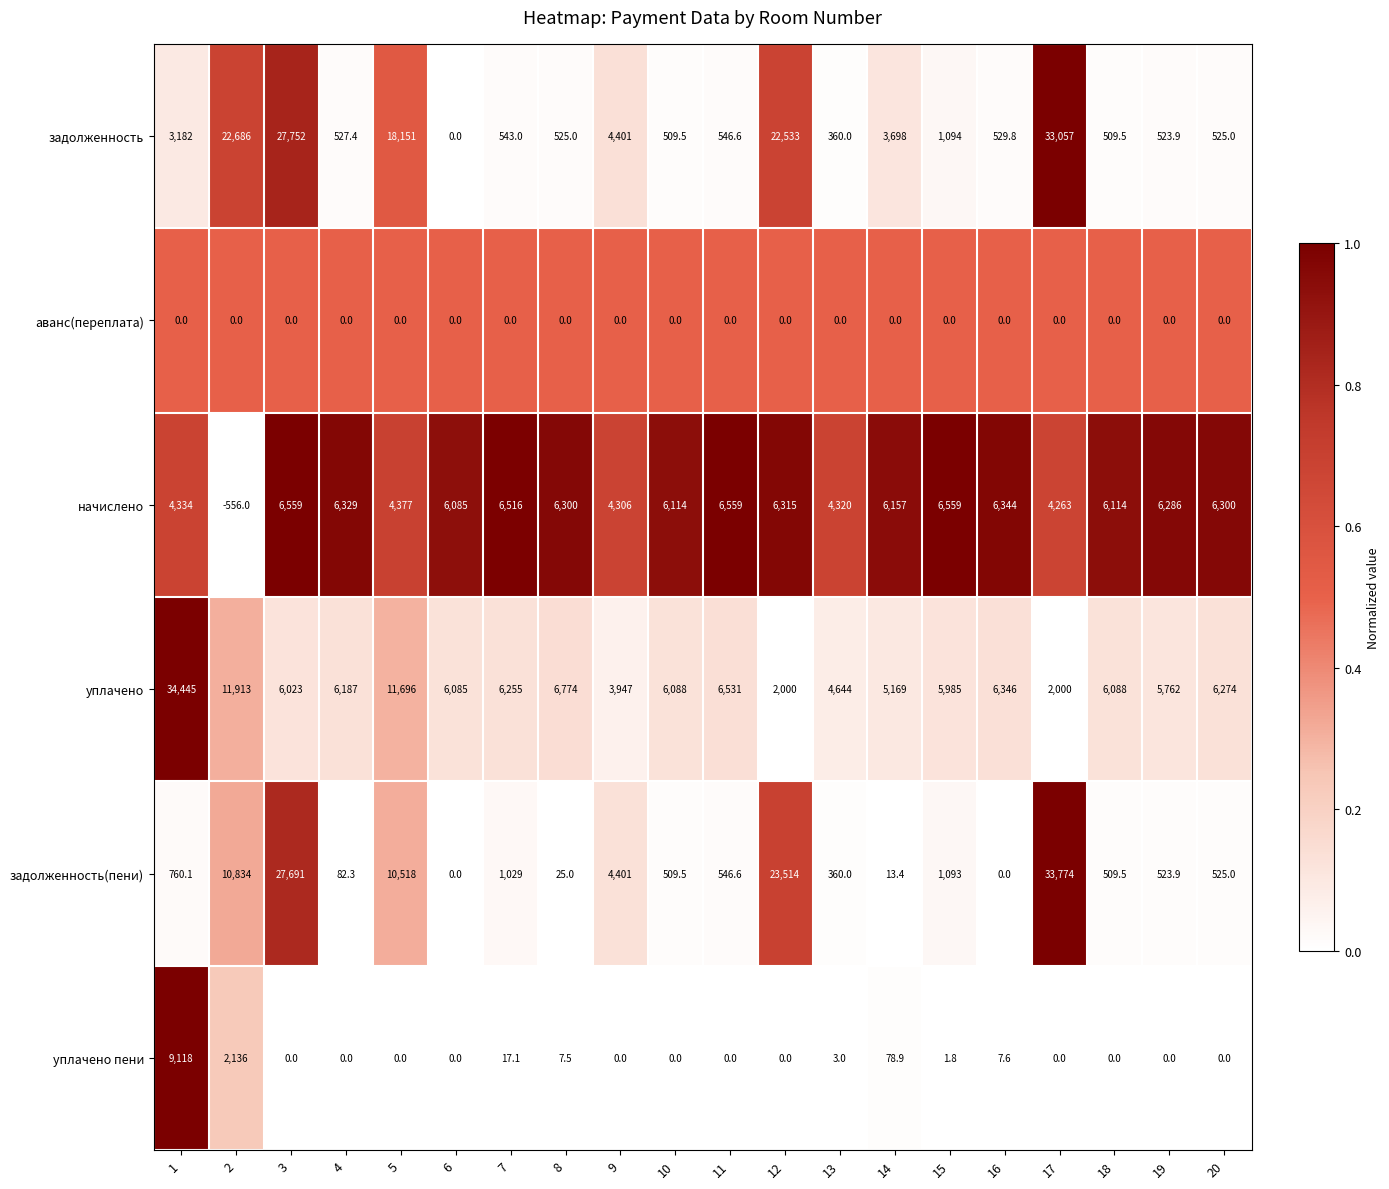

What is the spread (max minus min) of values at 13?

4644.0